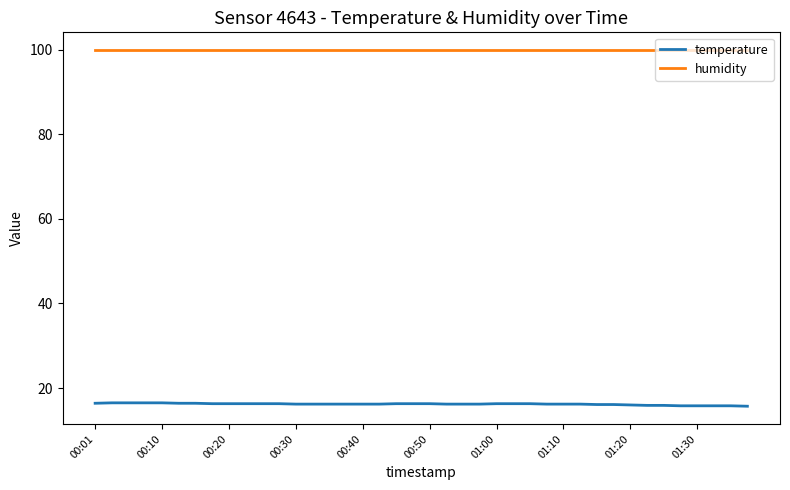

List the series in order of their overall mean, highest first.

humidity, temperature